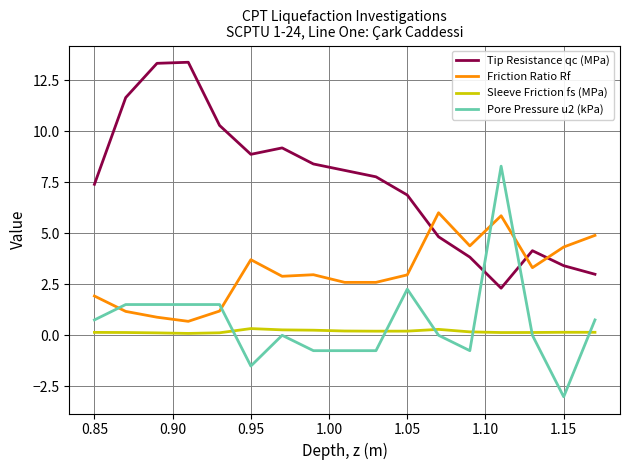

What is the smallest value displayed?

-3.0